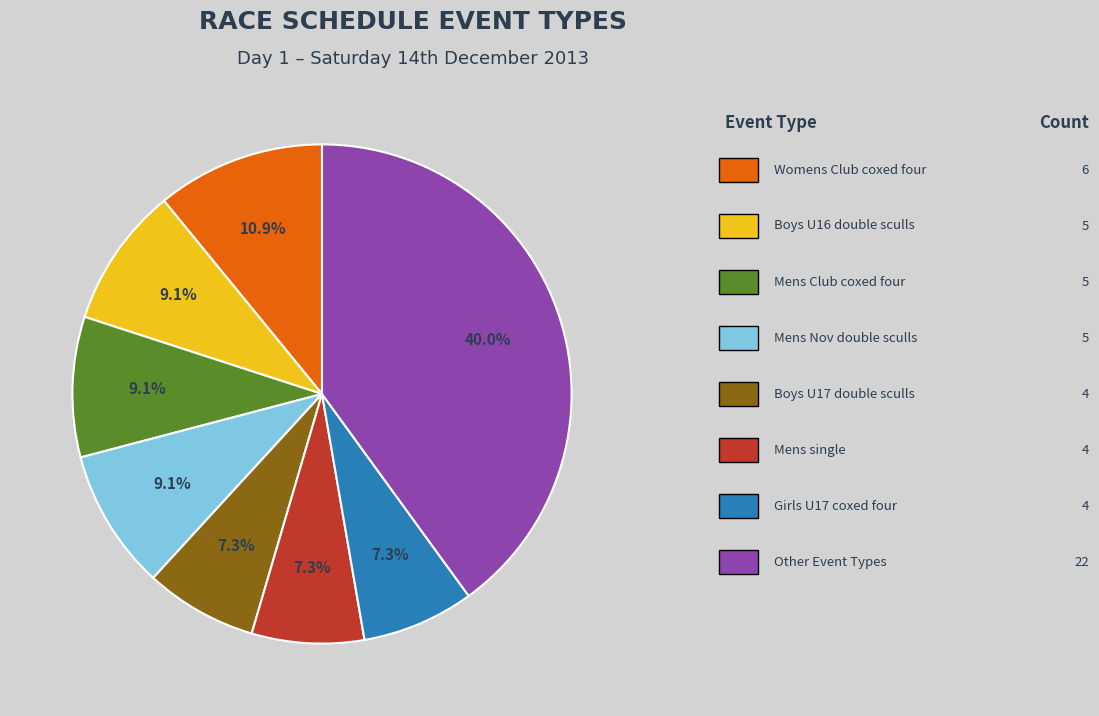

Does any single category account for the majority?

No